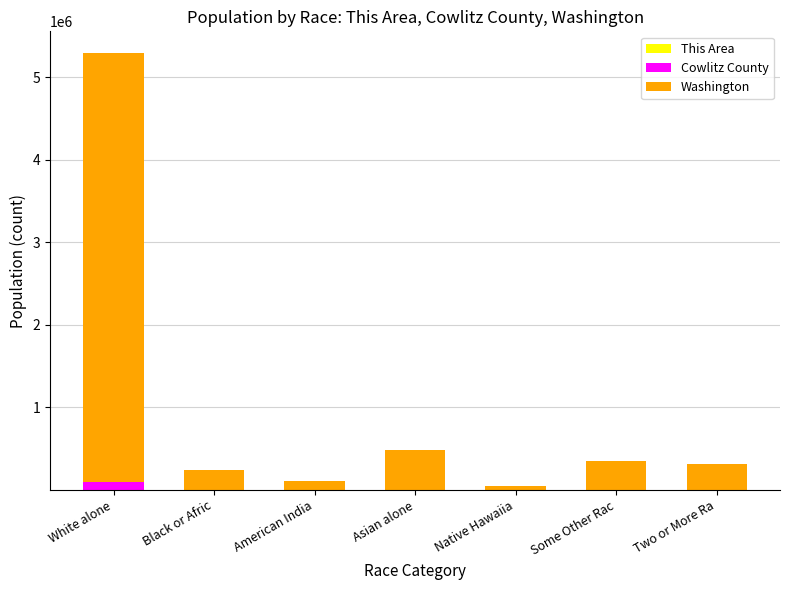

At which category is the sum across all series the highest?

White alone